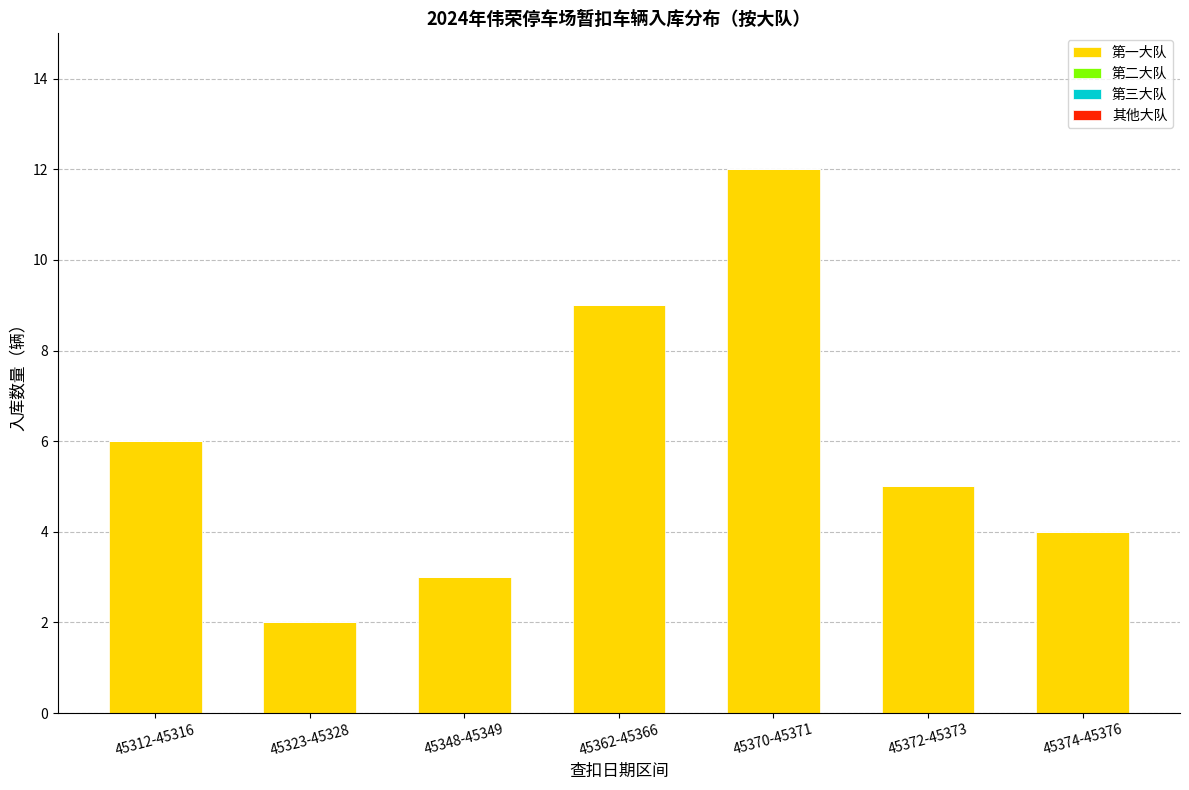

List the labels in order of value, smallest first.

45323-45328, 45348-45349, 45374-45376, 45372-45373, 45312-45316, 45362-45366, 45370-45371